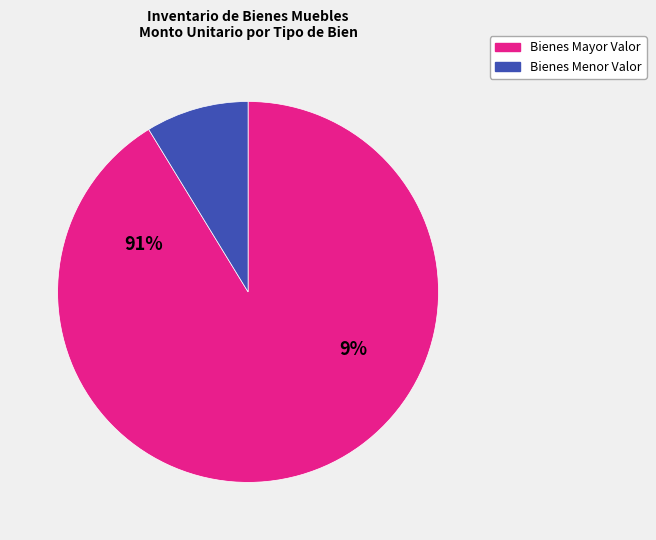

True or false: ESCRITORIO EN MELAMINA accounts for 9% of the total.

False